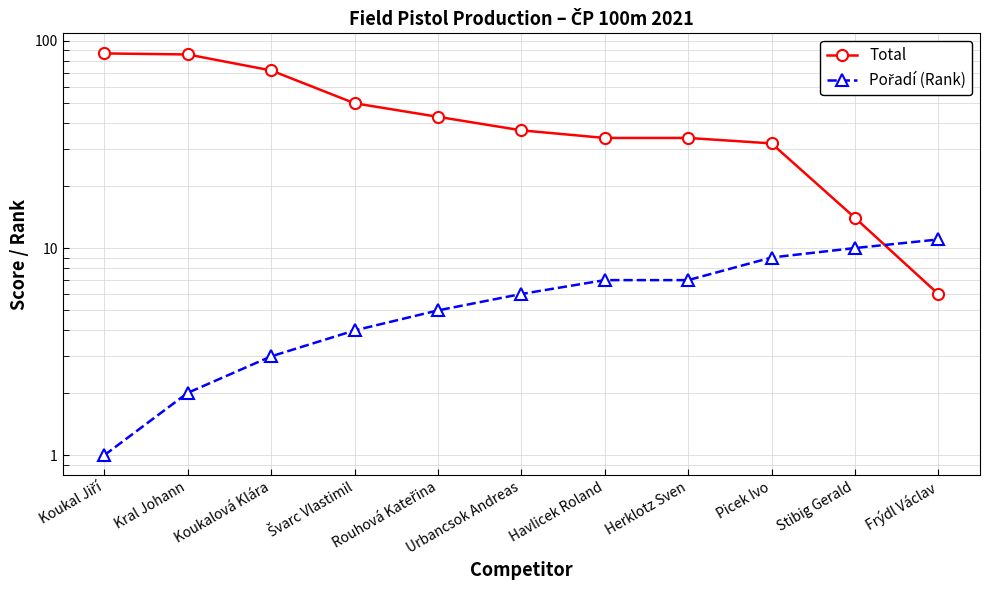

Count the number of data series in this chart.

2